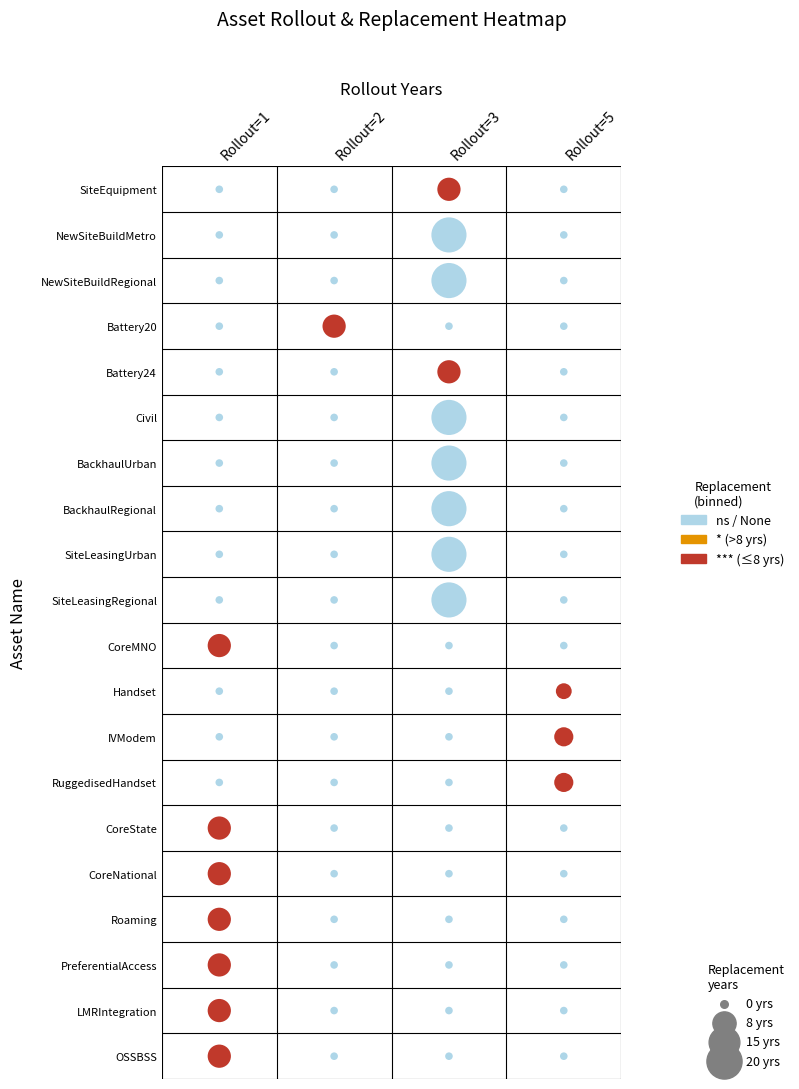

What is the average value of the rollout series?

3